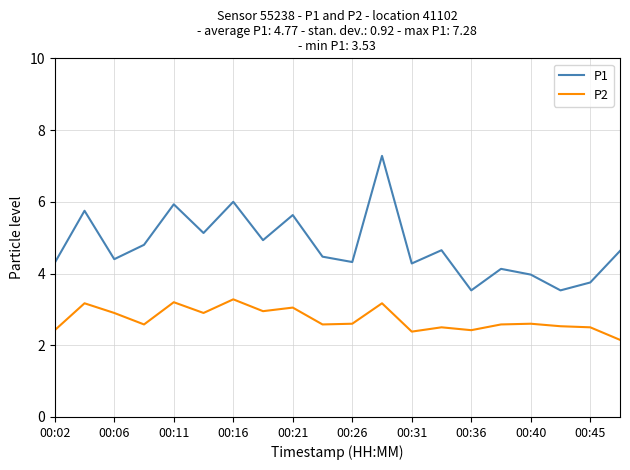

What is the average value of the P1 series?

4.8